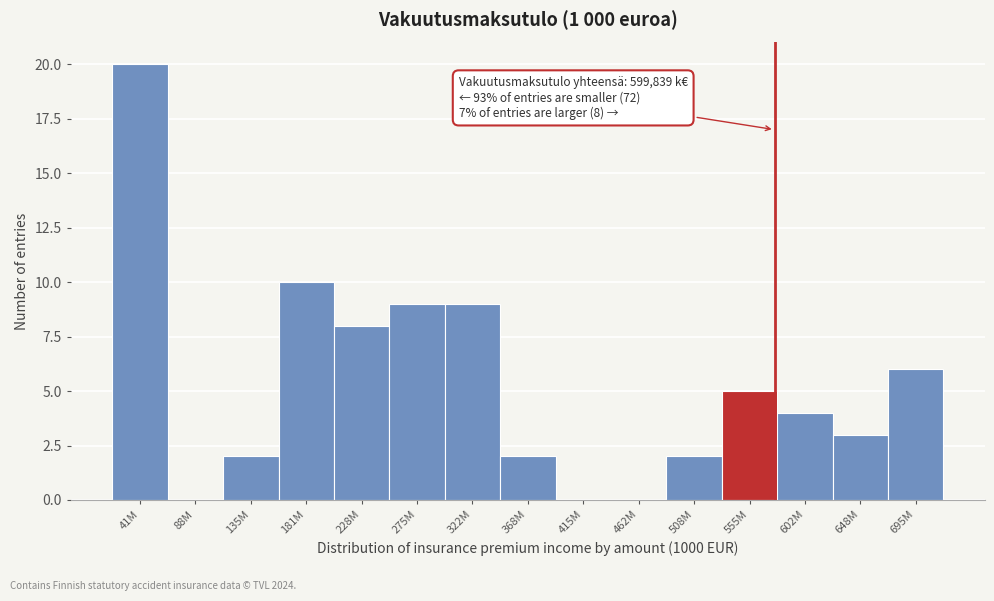

Reading left to right, list all the values displayed in this chart.

41M=20	88M=0	135M=2	181M=10	228M=8	275M=9	322M=9	368M=2	415M=0	462M=0	508M=2	555M=5	602M=4	648M=3	695M=6